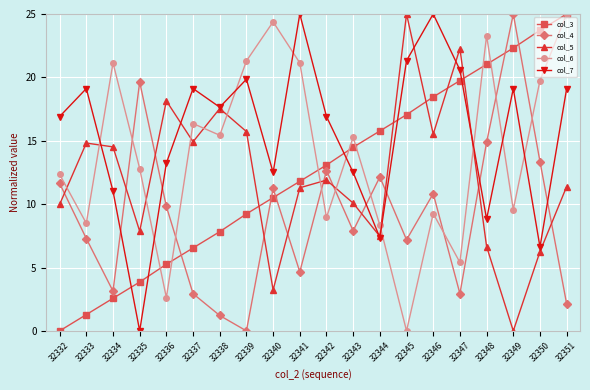

True or false: col_5 and col_6 cross at least once.

True